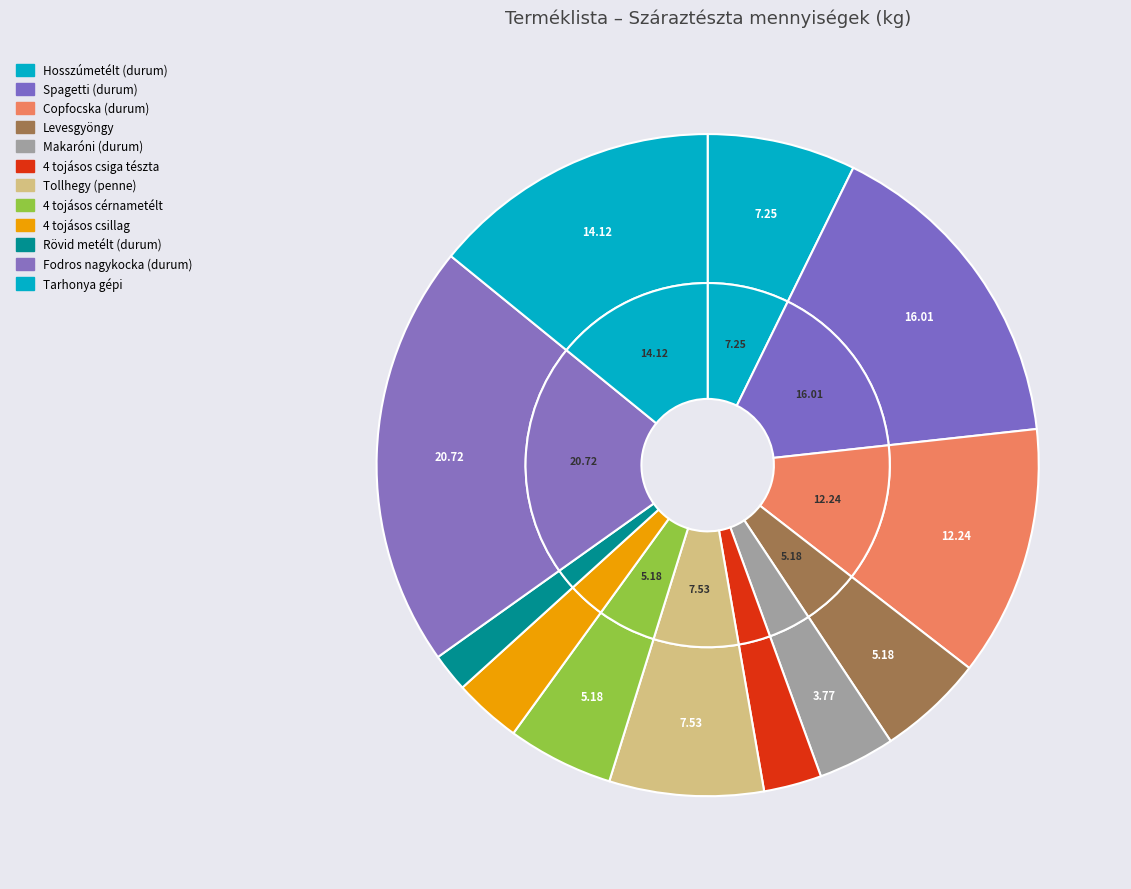

Which category has the smallest portion of the pie?

Rövid metélt (durum)